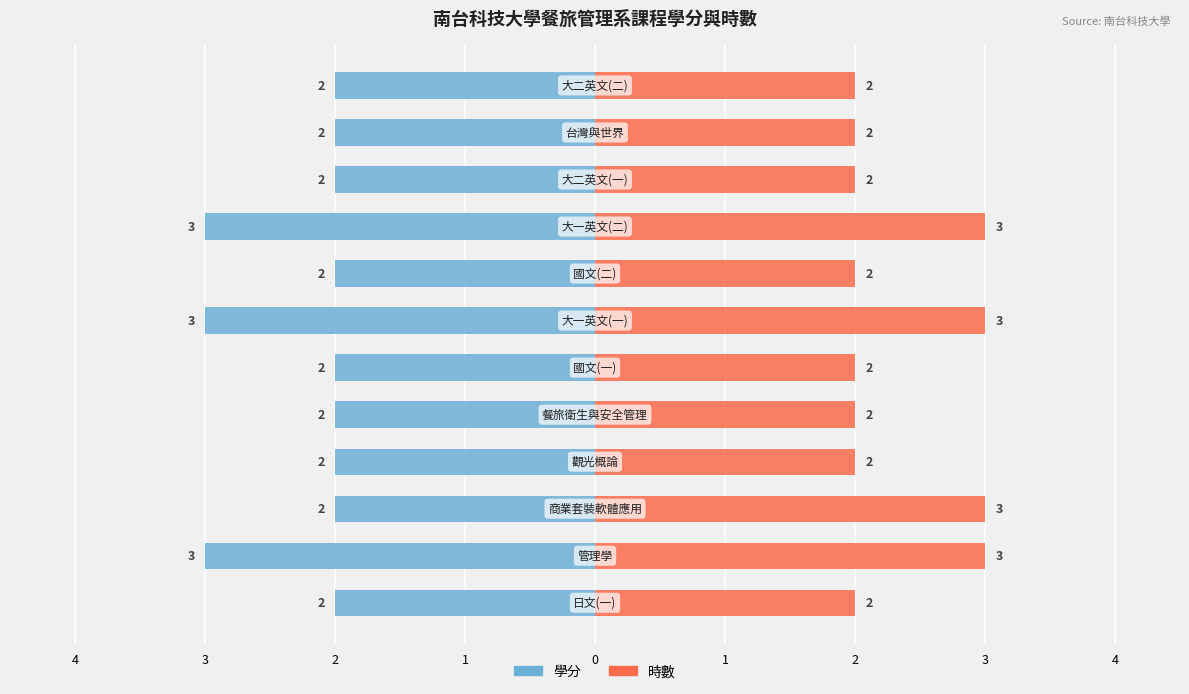

Which series has the largest range (max minus min)?

學分